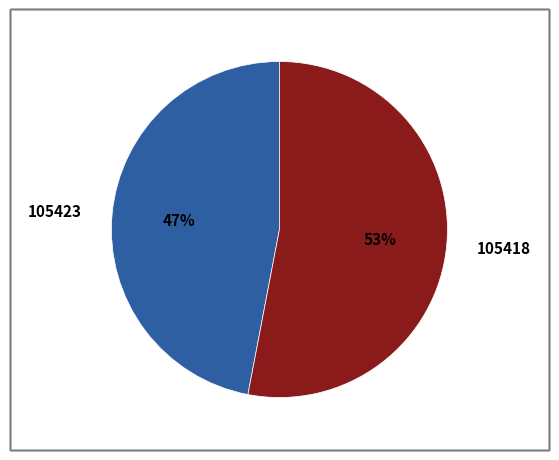

Rank the categories by value from highest to lowest.

105418, 105423